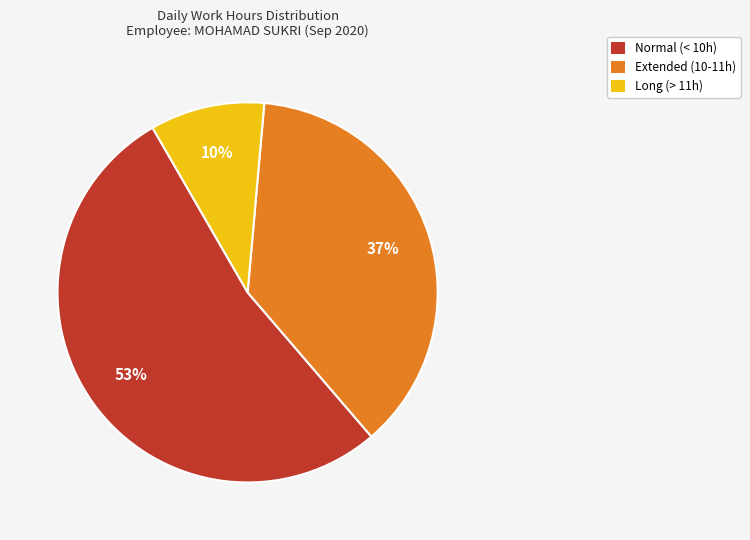

To the nearest percent, what is the difference between the largest and smallest slice percentages?

43%